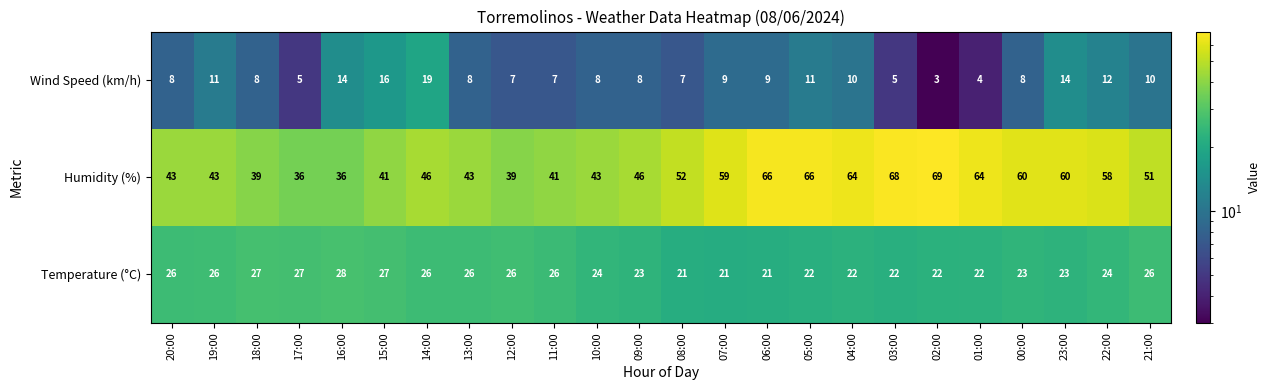

How many series are shown in this chart?

3